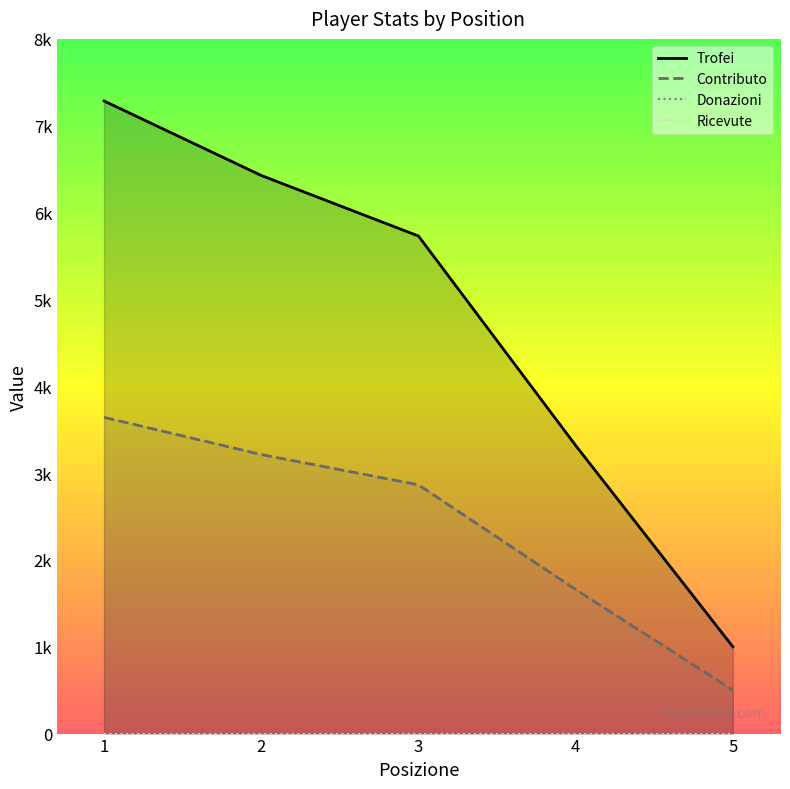

What value does the Contributo series have at 4?

1659